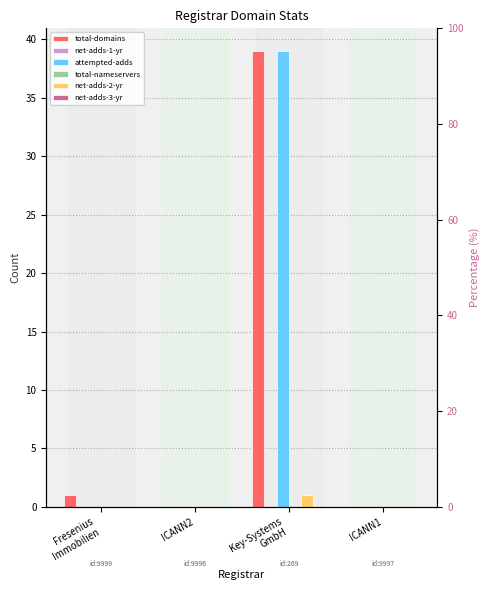

Rank the series by their maximum value, from highest to lowest.

total-domains, attempted-adds, net-adds-2-yr, net-adds-1-yr, total-nameservers, net-adds-3-yr